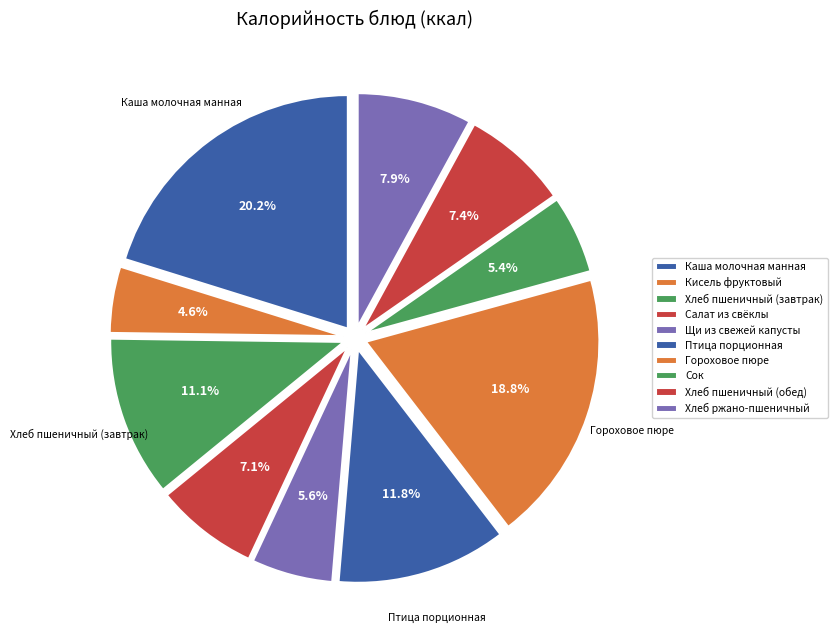

Between Щи из свежей капусты and Сок, which is larger?

Щи из свежей капусты